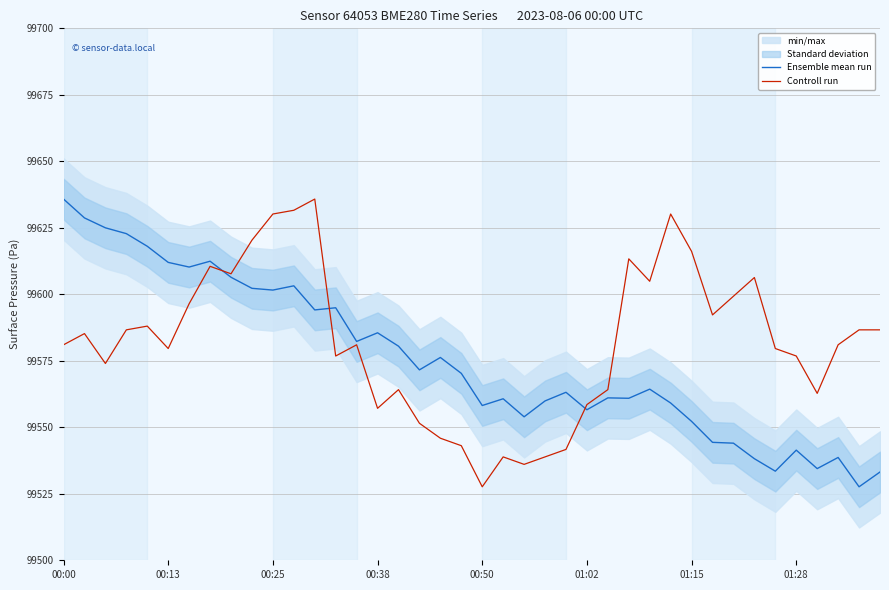

What is the difference between the maximum and minimum values in the Ensemble mean run series?

108.2